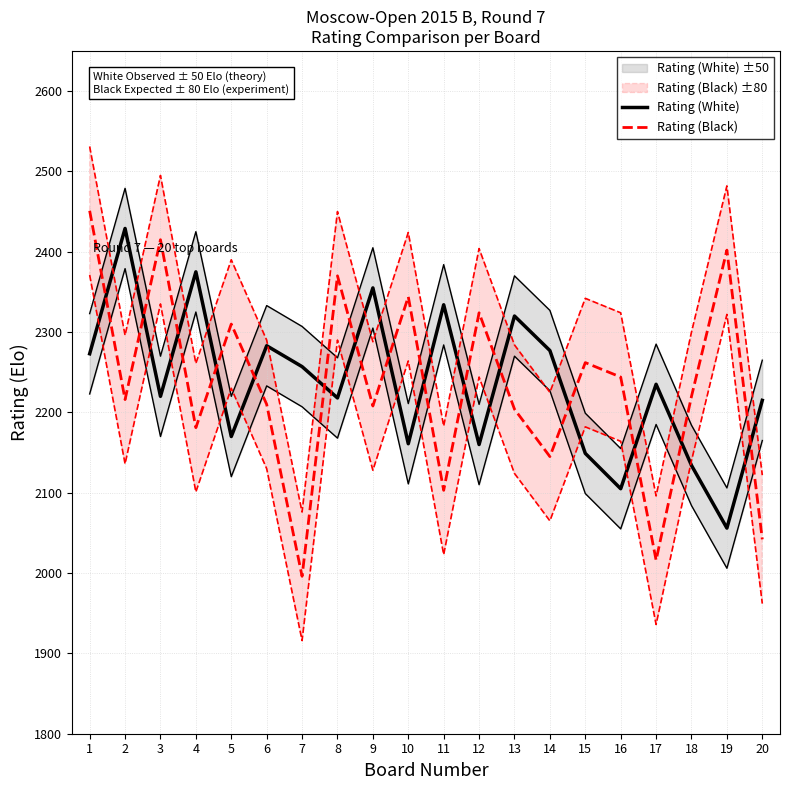

Between 12 and 19, which is larger?

12